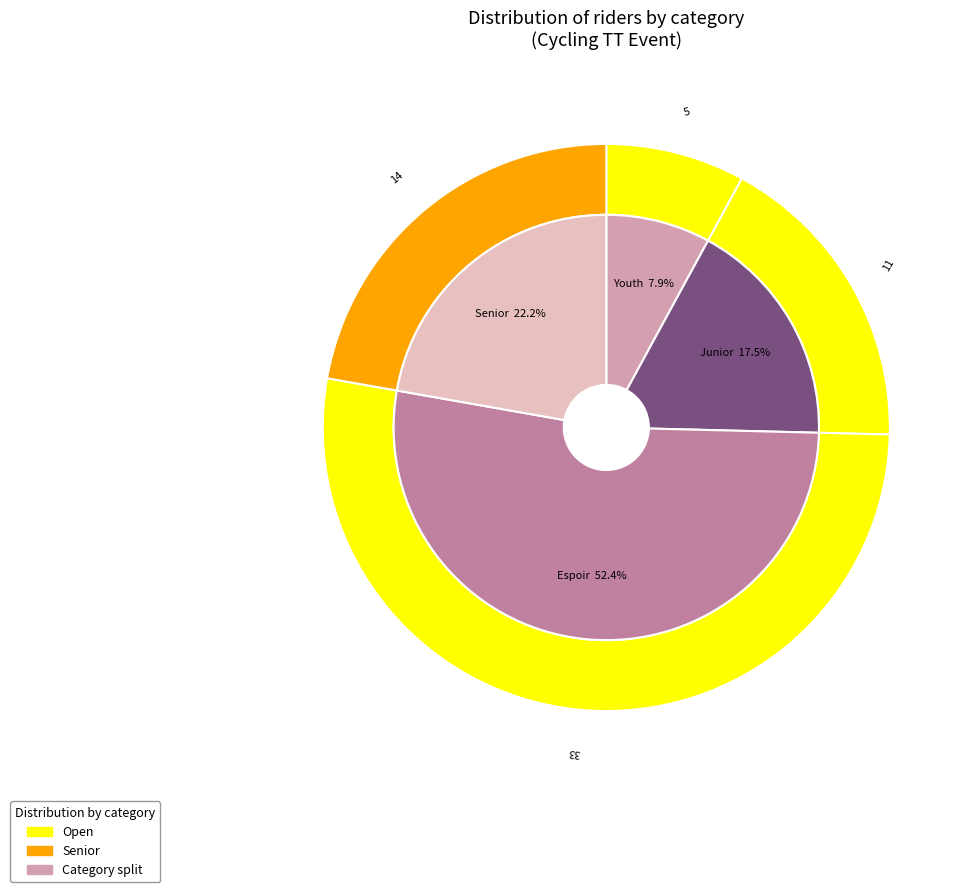

What is the smallest slice in the pie chart?

Youth